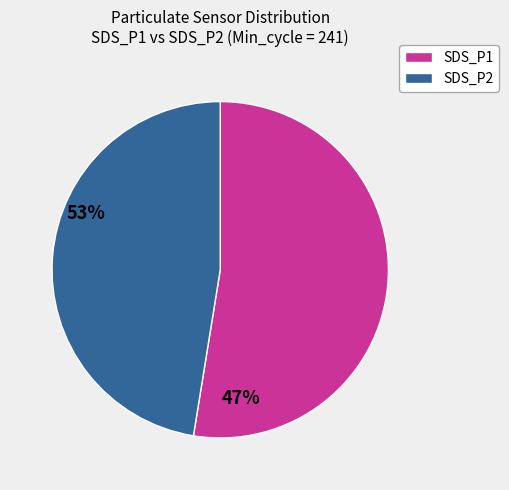

Does any single category account for the majority?

Yes